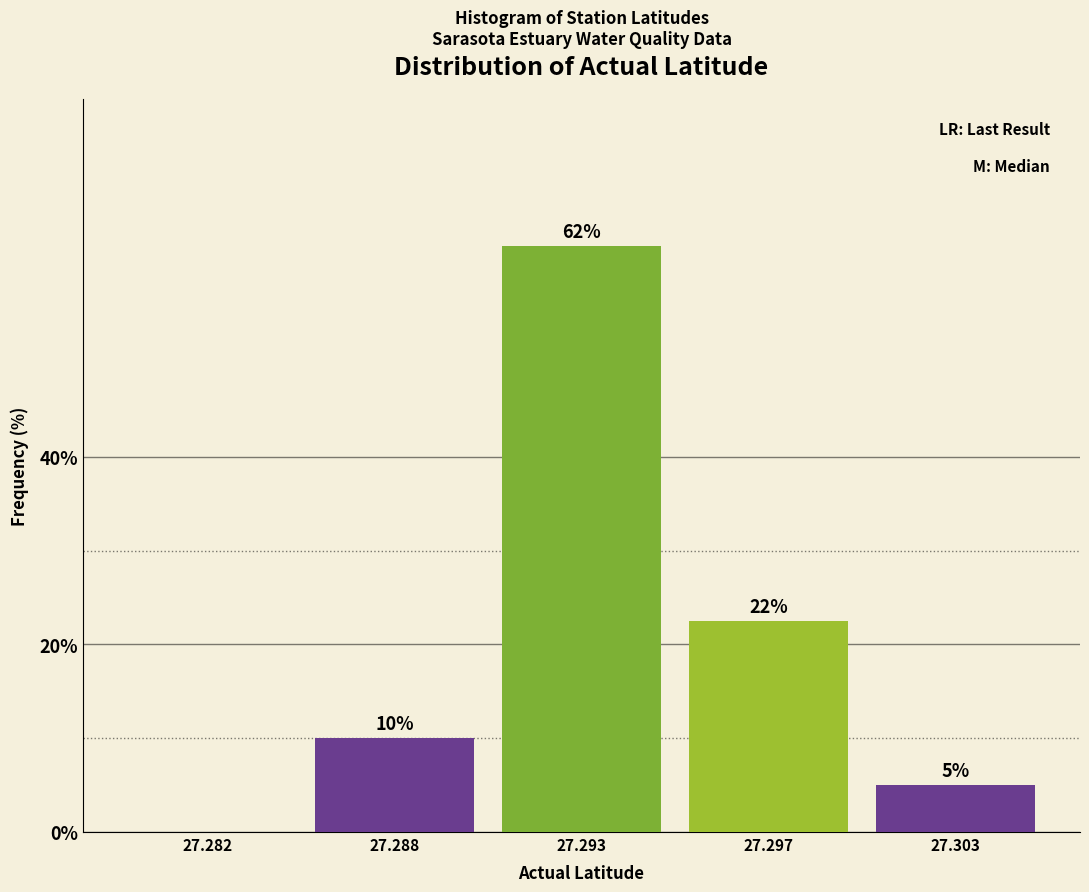

At which category does the chart reach its peak across all series?

27.293